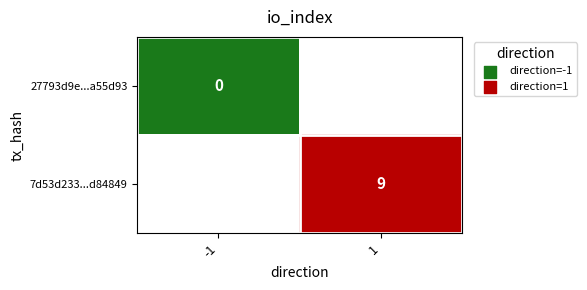

Between -1 and 1, which is larger?

1